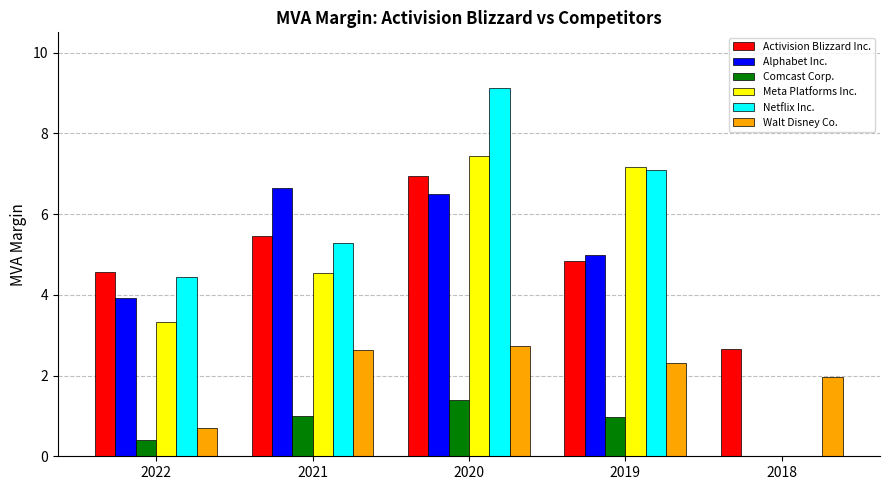

What are all the series names shown in the legend?

Activision Blizzard Inc., Alphabet Inc., Comcast Corp., Meta Platforms Inc., Netflix Inc., Walt Disney Co.